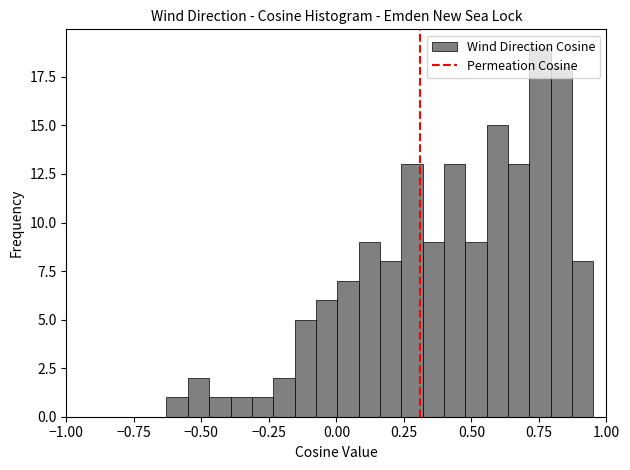

Read against the x-axis, roughly where is the centre of the tallest bar?

0.75